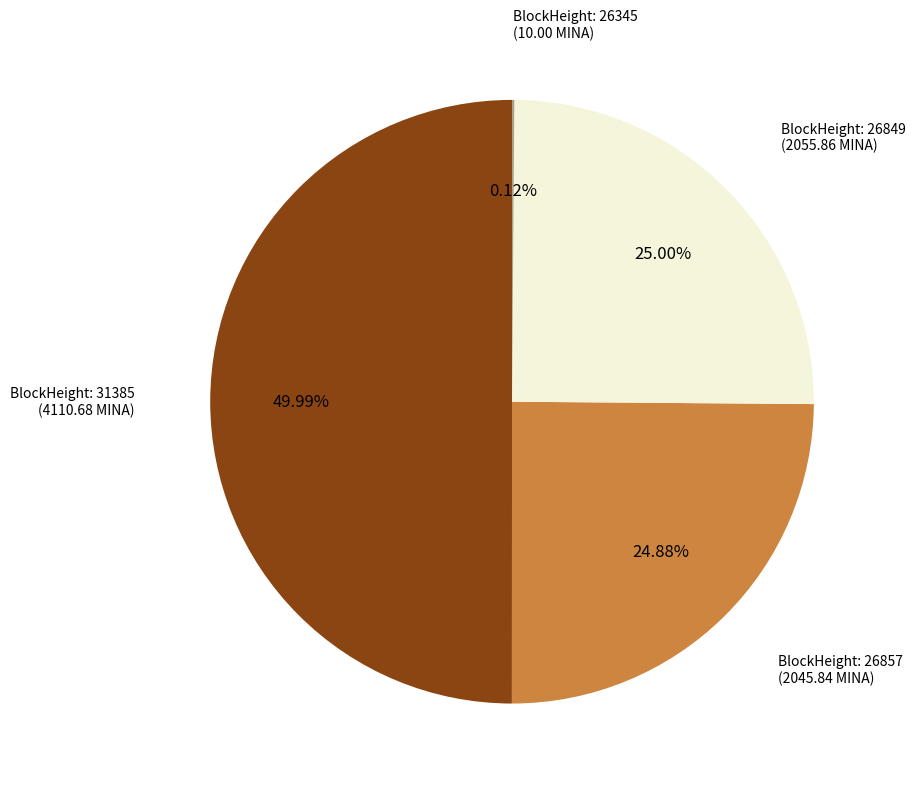

Is there a majority slice in this chart?

No